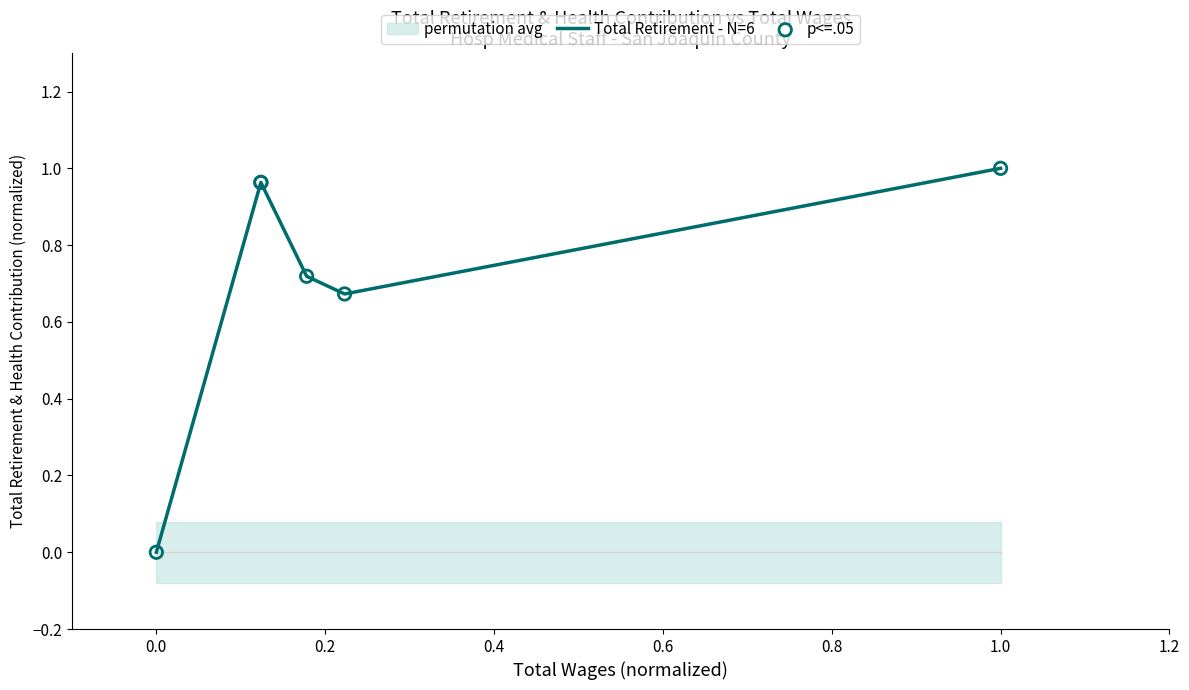

Which series has the largest total across all categories?

Total Retirement - N=6